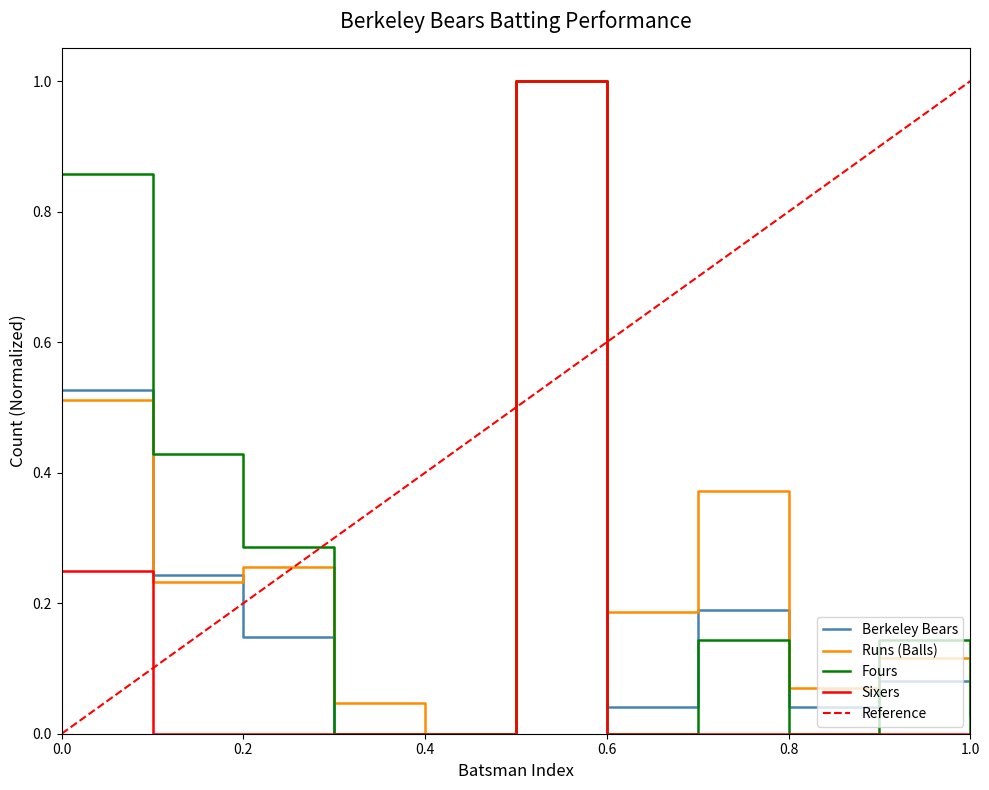

True or false: Sixers has a value of 0.6 at 0.2.

False